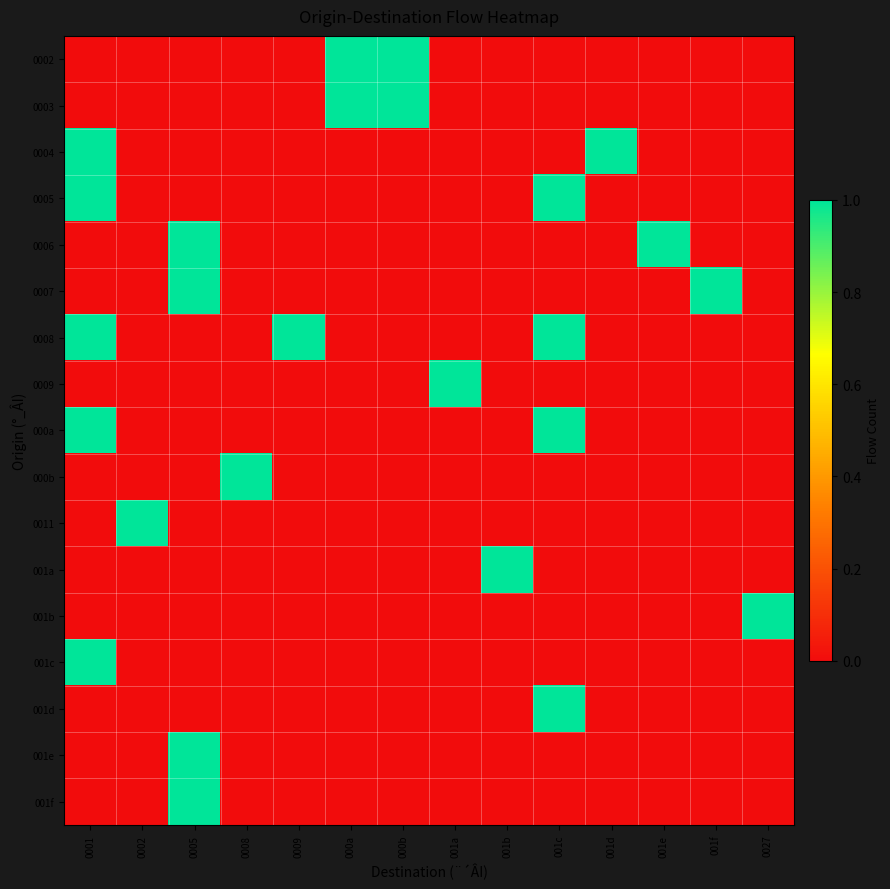

Reading left to right, transcribe all the data shown in this chart.

0002: 0001=0	0002=0	0005=0	0008=0	0009=0	000a=1	000b=1	001a=0	001b=0	001c=0	001d=0	001e=0	001f=0	0027=0
0003: 0001=0	0002=0	0005=0	0008=0	0009=0	000a=1	000b=1	001a=0	001b=0	001c=0	001d=0	001e=0	001f=0	0027=0
0004: 0001=1	0002=0	0005=0	0008=0	0009=0	000a=0	000b=0	001a=0	001b=0	001c=0	001d=1	001e=0	001f=0	0027=0
0005: 0001=1	0002=0	0005=0	0008=0	0009=0	000a=0	000b=0	001a=0	001b=0	001c=1	001d=0	001e=0	001f=0	0027=0
0006: 0001=0	0002=0	0005=1	0008=0	0009=0	000a=0	000b=0	001a=0	001b=0	001c=0	001d=0	001e=1	001f=0	0027=0
0007: 0001=0	0002=0	0005=1	0008=0	0009=0	000a=0	000b=0	001a=0	001b=0	001c=0	001d=0	001e=0	001f=1	0027=0
0008: 0001=1	0002=0	0005=0	0008=0	0009=1	000a=0	000b=0	001a=0	001b=0	001c=1	001d=0	001e=0	001f=0	0027=0
0009: 0001=0	0002=0	0005=0	0008=0	0009=0	000a=0	000b=0	001a=1	001b=0	001c=0	001d=0	001e=0	001f=0	0027=0
000a: 0001=1	0002=0	0005=0	0008=0	0009=0	000a=0	000b=0	001a=0	001b=0	001c=1	001d=0	001e=0	001f=0	0027=0
000b: 0001=0	0002=0	0005=0	0008=1	0009=0	000a=0	000b=0	001a=0	001b=0	001c=0	001d=0	001e=0	001f=0	0027=0
0011: 0001=0	0002=1	0005=0	0008=0	0009=0	000a=0	000b=0	001a=0	001b=0	001c=0	001d=0	001e=0	001f=0	0027=0
001a: 0001=0	0002=0	0005=0	0008=0	0009=0	000a=0	000b=0	001a=0	001b=1	001c=0	001d=0	001e=0	001f=0	0027=0
001b: 0001=0	0002=0	0005=0	0008=0	0009=0	000a=0	000b=0	001a=0	001b=0	001c=0	001d=0	001e=0	001f=0	0027=1
001c: 0001=1	0002=0	0005=0	0008=0	0009=0	000a=0	000b=0	001a=0	001b=0	001c=0	001d=0	001e=0	001f=0	0027=0
001d: 0001=0	0002=0	0005=0	0008=0	0009=0	000a=0	000b=0	001a=0	001b=0	001c=1	001d=0	001e=0	001f=0	0027=0
001e: 0001=0	0002=0	0005=1	0008=0	0009=0	000a=0	000b=0	001a=0	001b=0	001c=0	001d=0	001e=0	001f=0	0027=0
001f: 0001=0	0002=0	0005=1	0008=0	0009=0	000a=0	000b=0	001a=0	001b=0	001c=0	001d=0	001e=0	001f=0	0027=0